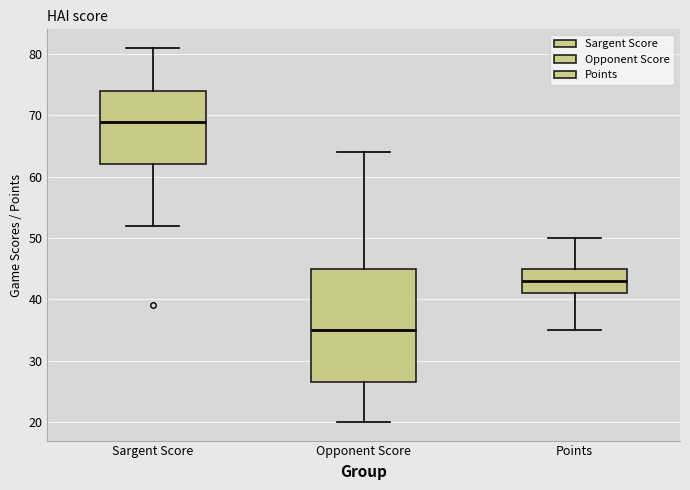

Comparing the boxes themselves (not the whiskers), which one is the tallest?

Opponent Score